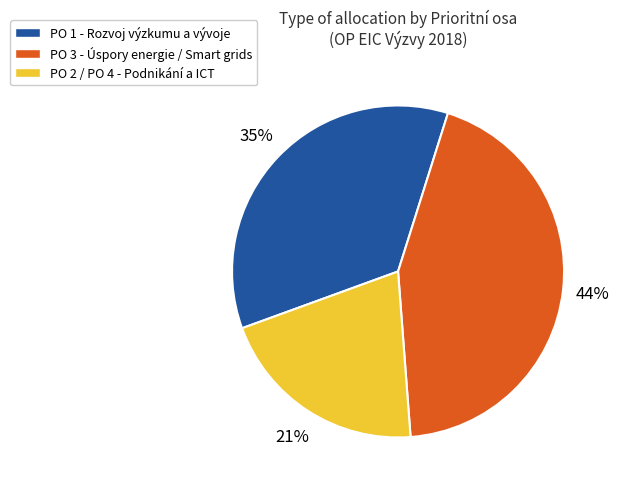

To the nearest percent, what is the average slice percentage?

33%